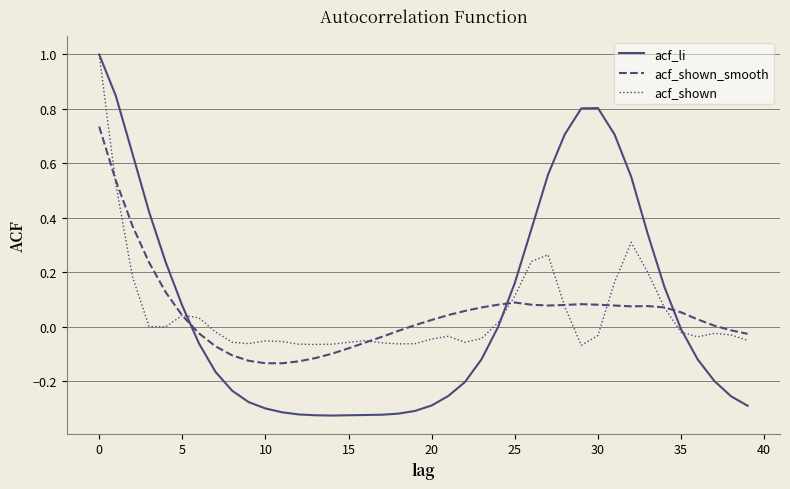

What is the maximum value shown in the chart?

1.0